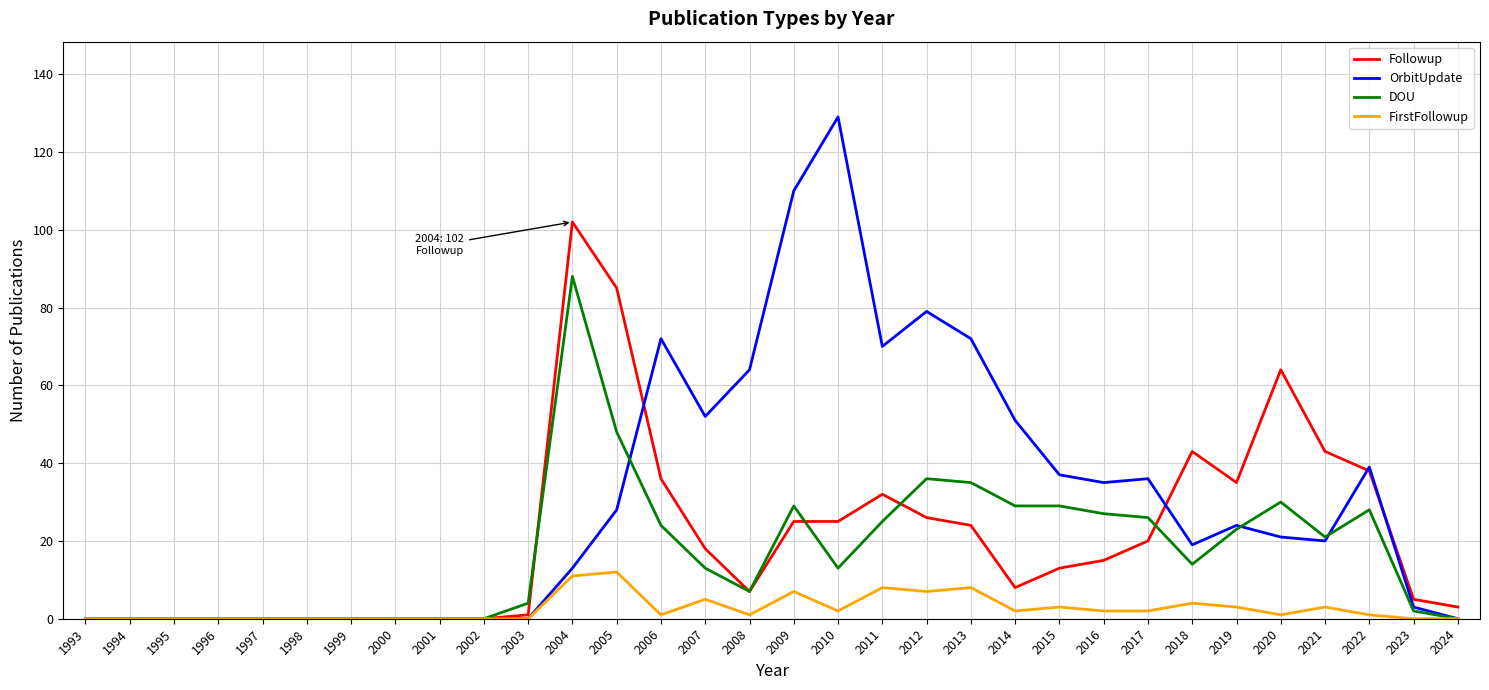

What is the maximum value shown in the chart?

129